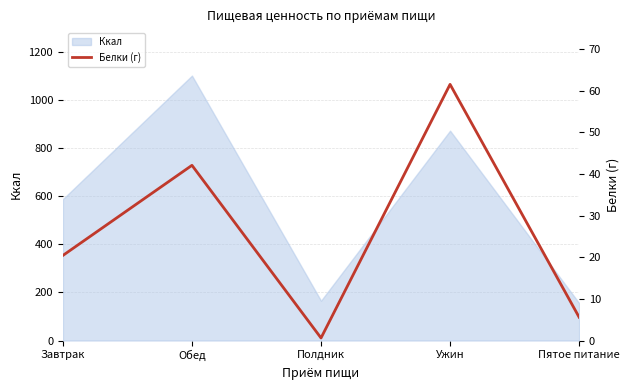

Which label corresponds to the largest value in the chart?

Ужин